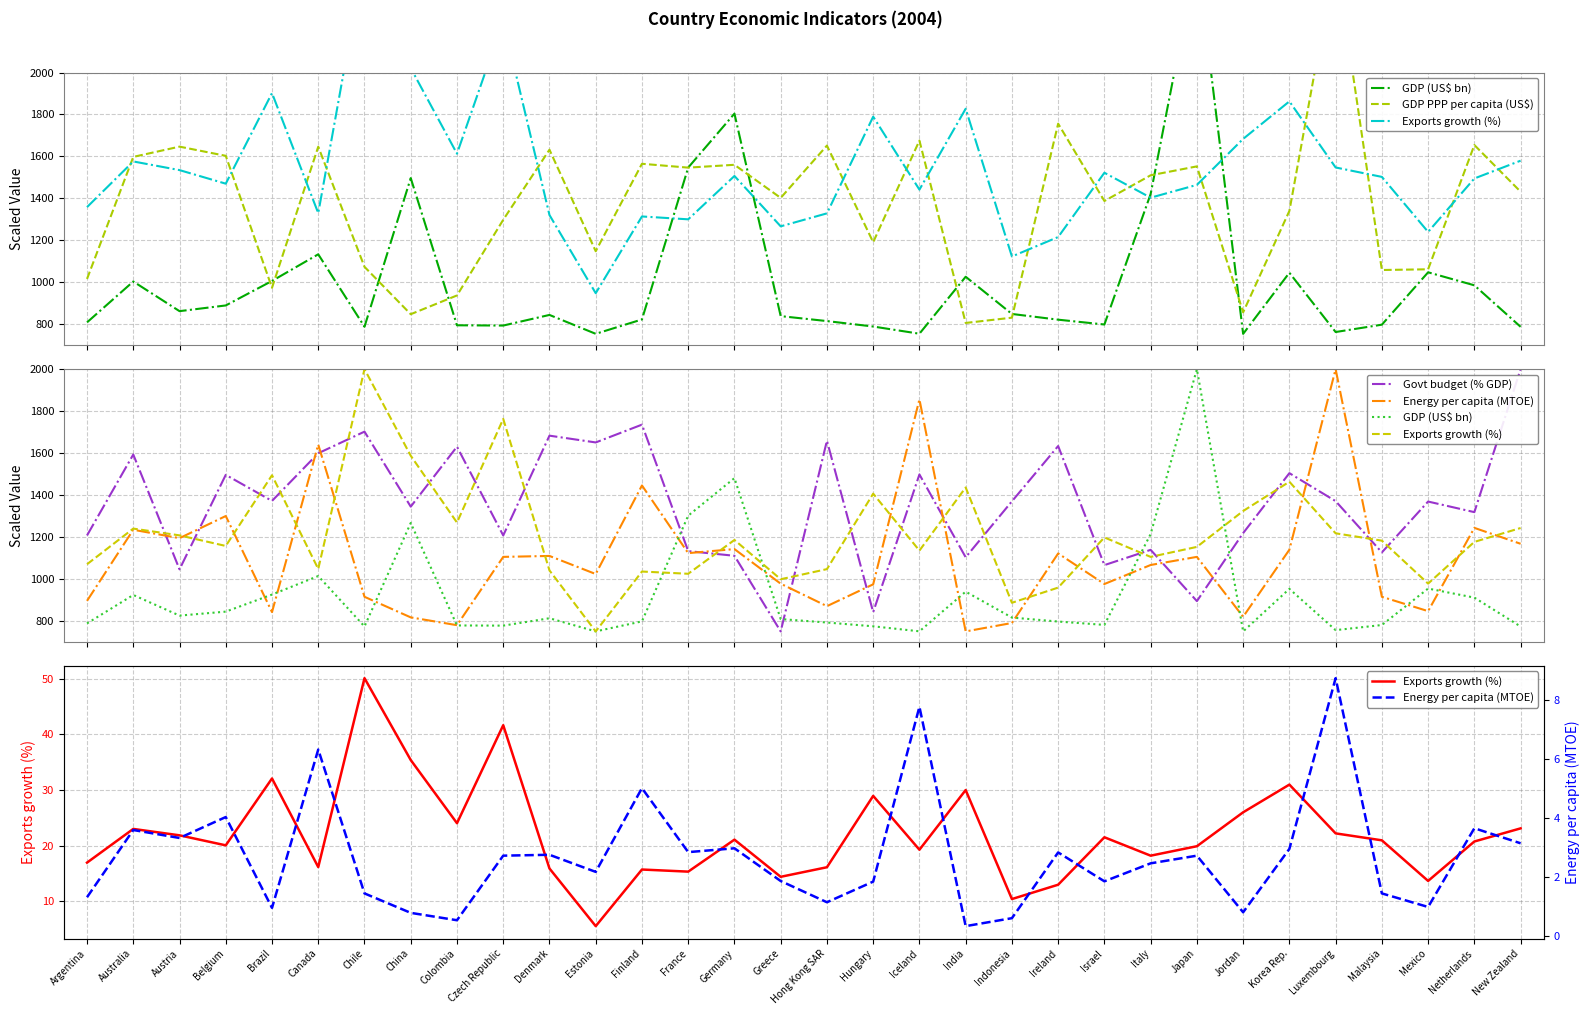

What is the value of the Exports growth (%) point at the 26th from the left?

26.0